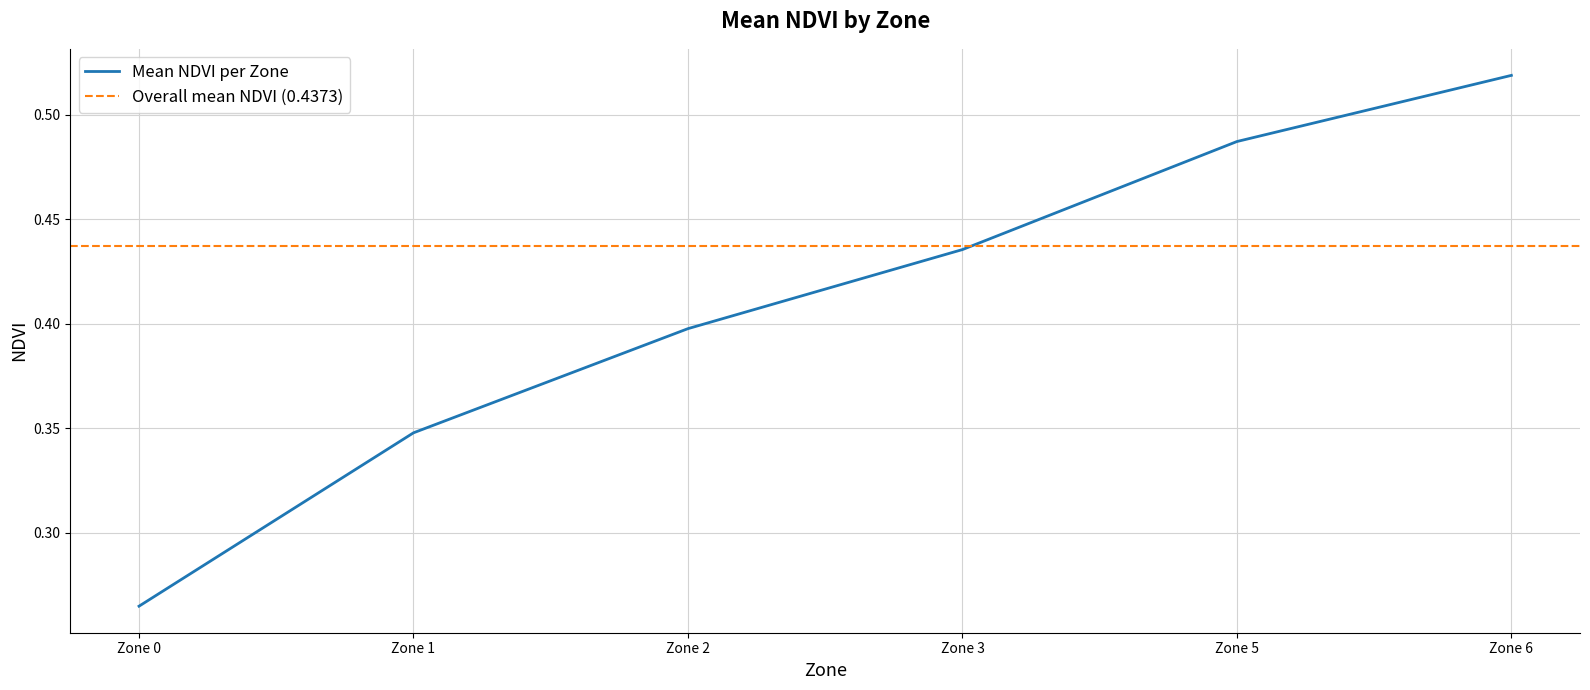

Which category has the lowest value across all series?

Zone 0